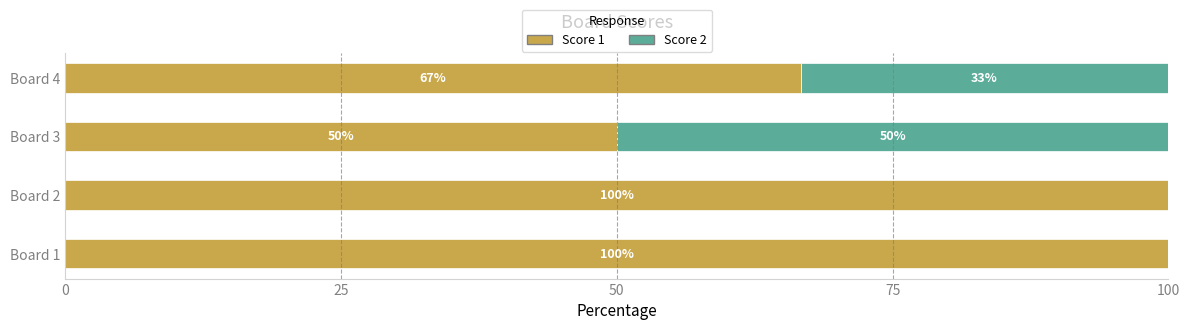

The Score 1 series shows 19.1 at Board 3. True or false?

False